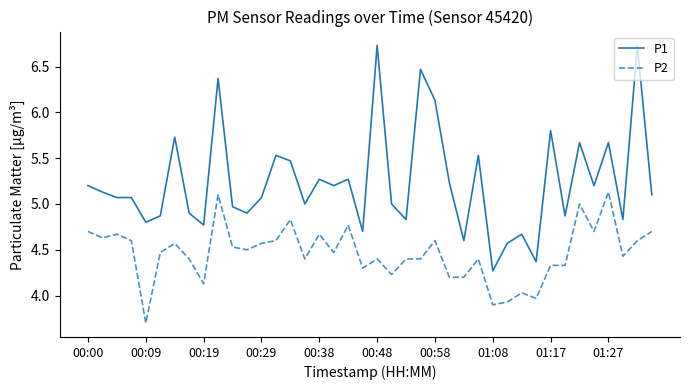

Does the chart display data point markers on the line(s)?

No